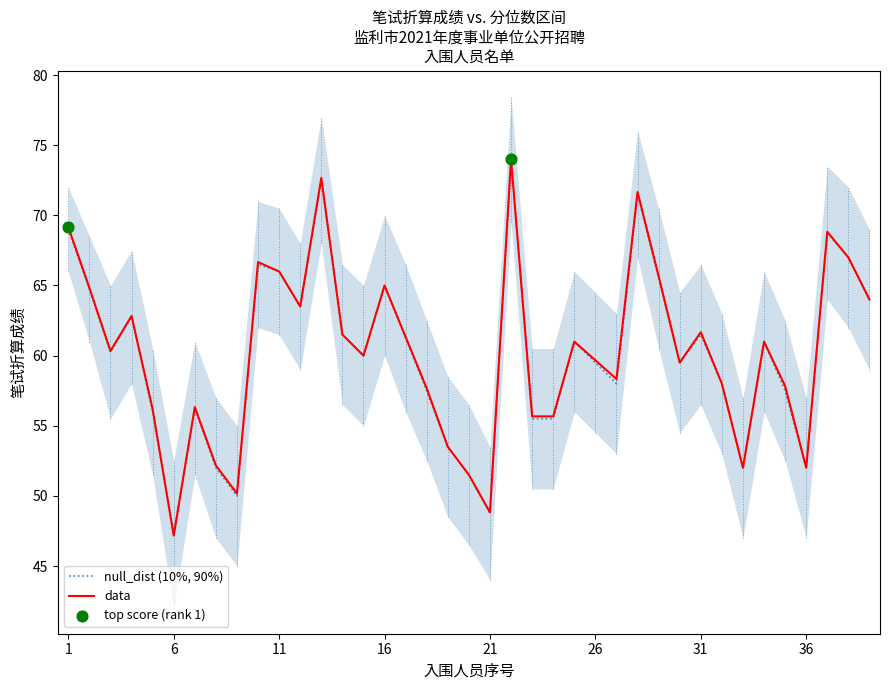

What is the total value across all series at 20?

103.0